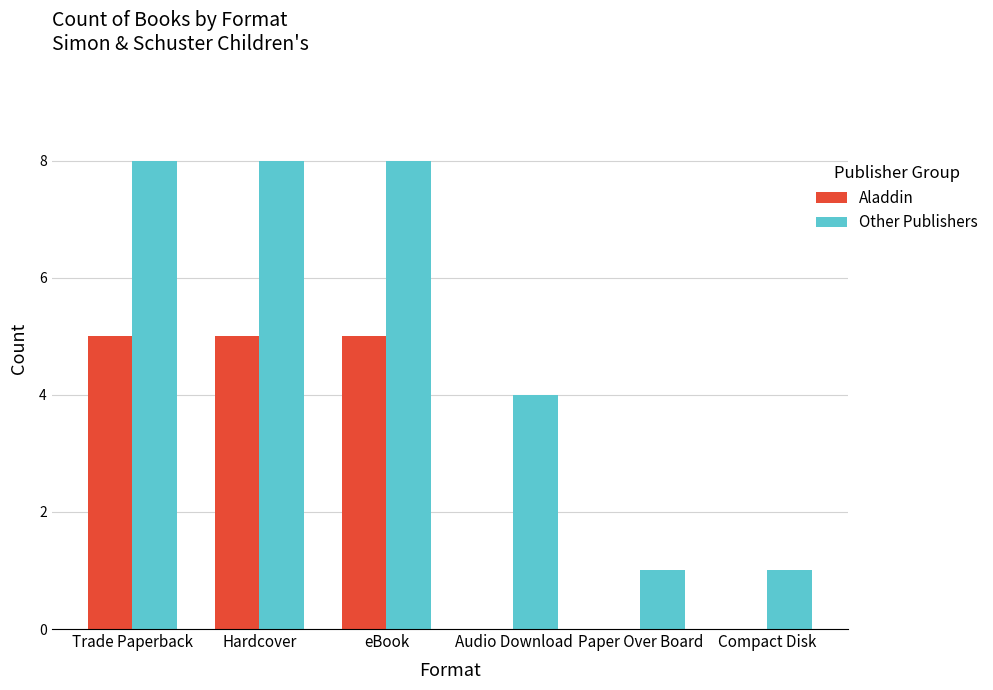

Reading left to right, what are all the values shown in this chart?

Aladdin: Trade Paperback=5	Hardcover=5	eBook=5	Audio Download=0	Paper Over Board=0	Compact Disk=0
Other Publishers: Trade Paperback=8	Hardcover=8	eBook=8	Audio Download=4	Paper Over Board=1	Compact Disk=1